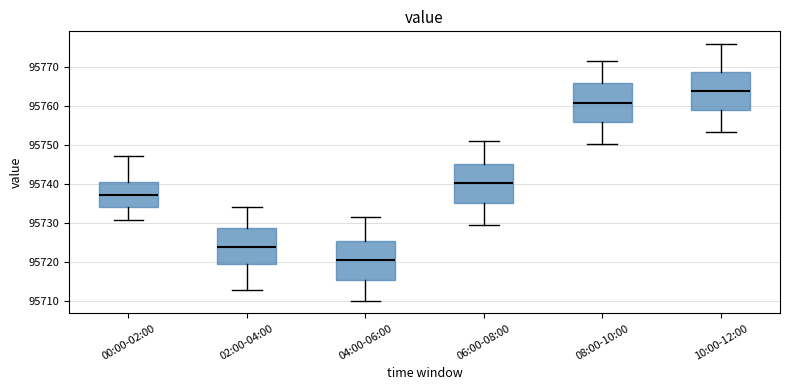

Which box has the lowest median line?

04:00-06:00